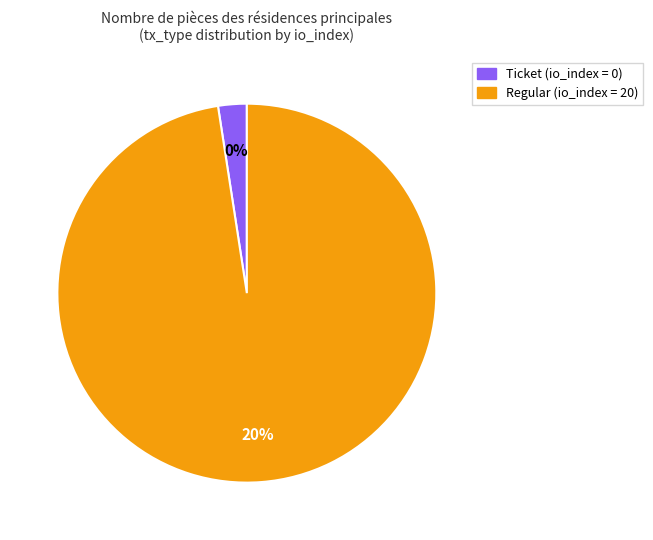

Count the number of slices in the pie.

2